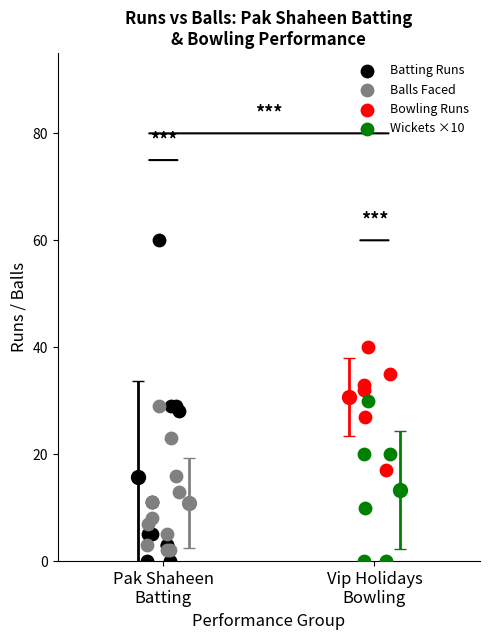

Which series reaches the maximum Y coordinate?

Batting Runs